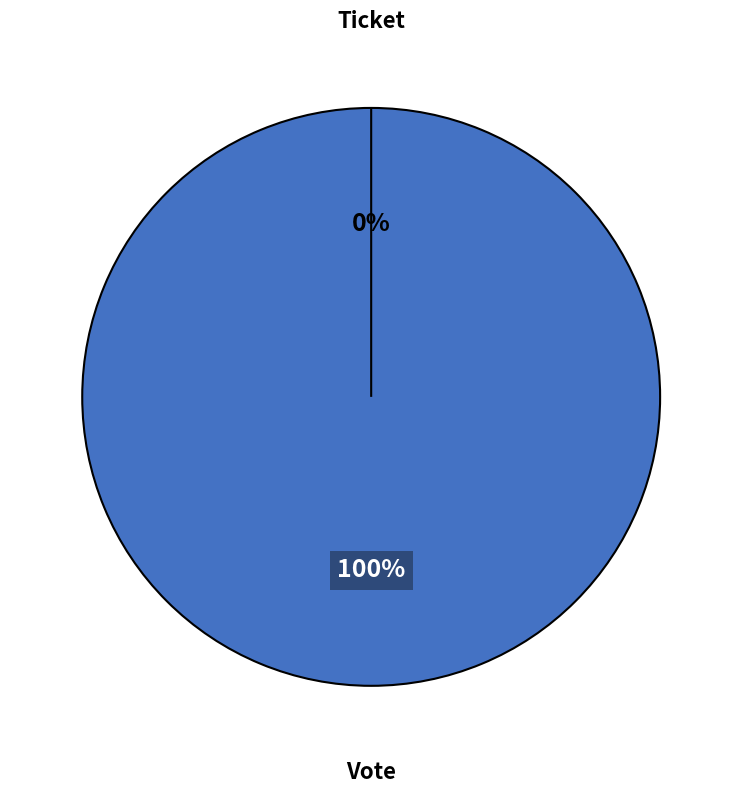

Which slice represents more than half of the pie?

Vote